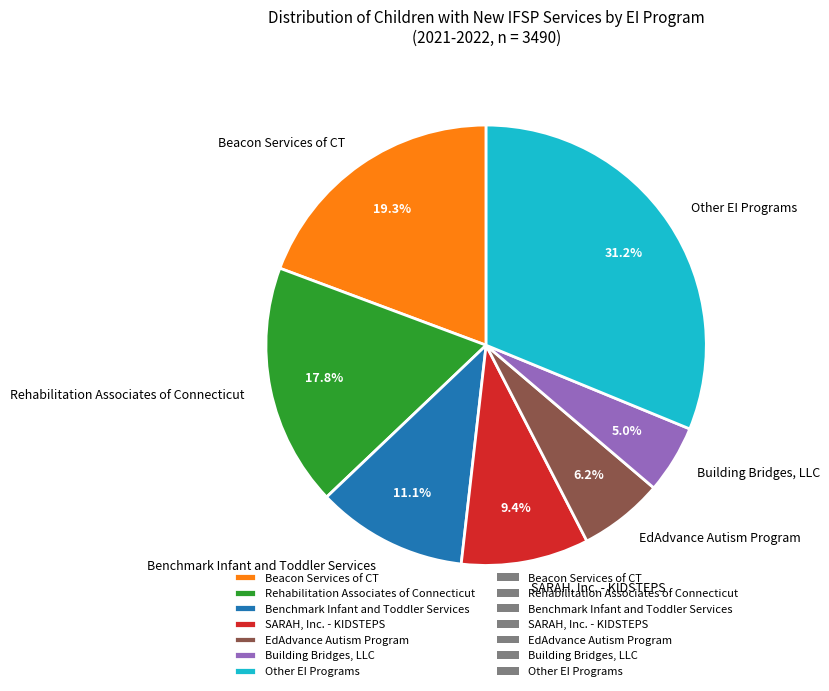

Do Other EI Programs and Rehabilitation Associates of Connecticut together represent more than half of the pie?

No